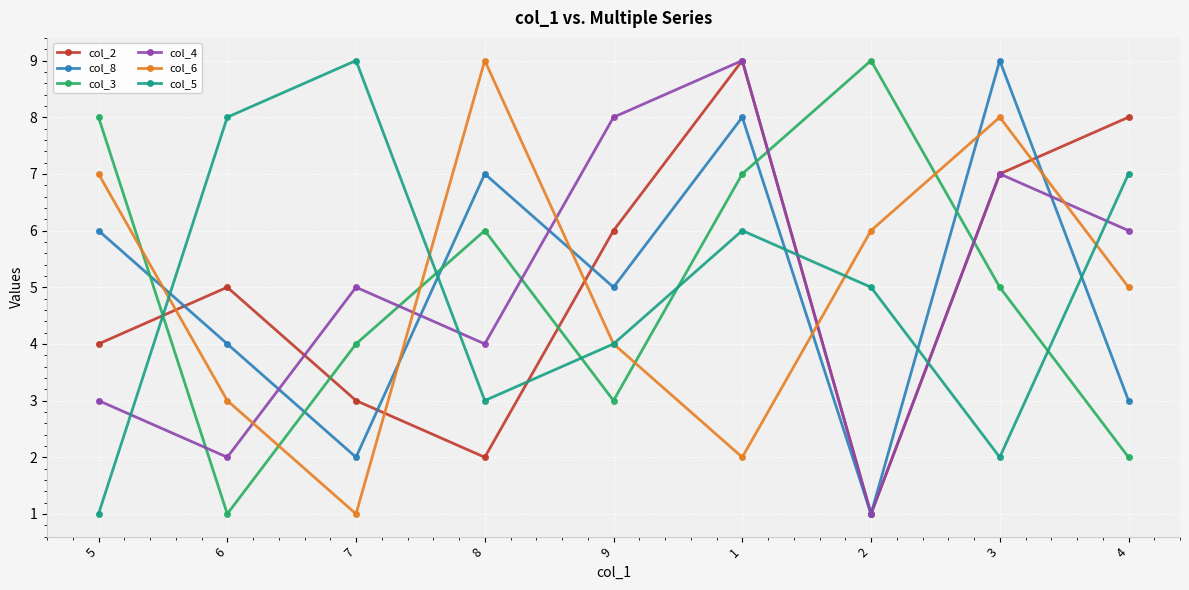

At which category does col_3 reach its first local valley?

6